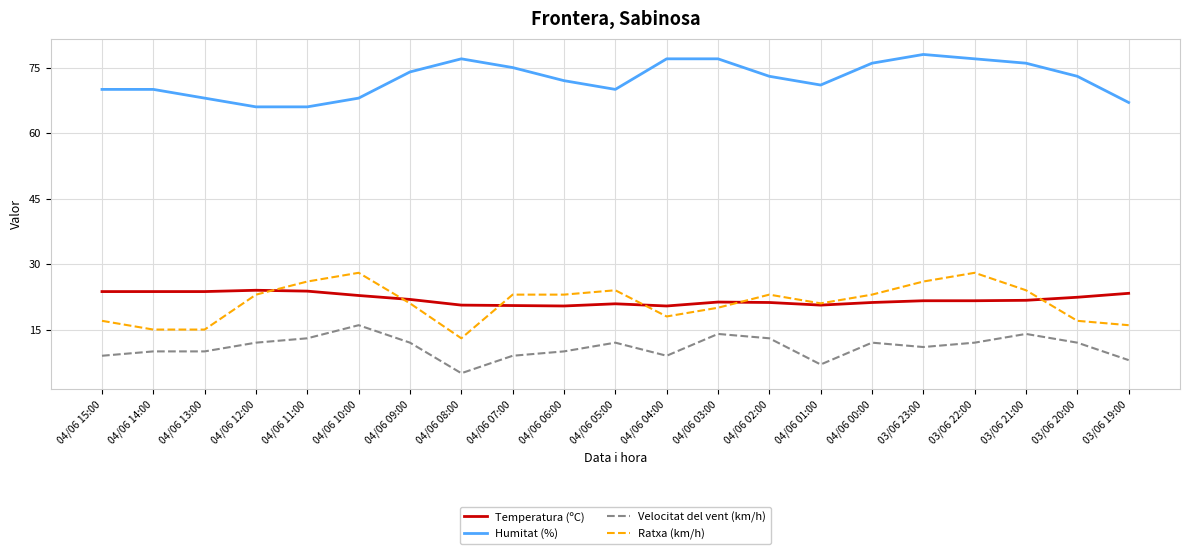

True or false: Ratxa (km/h) and Humitat (%) intersect in this chart.

False